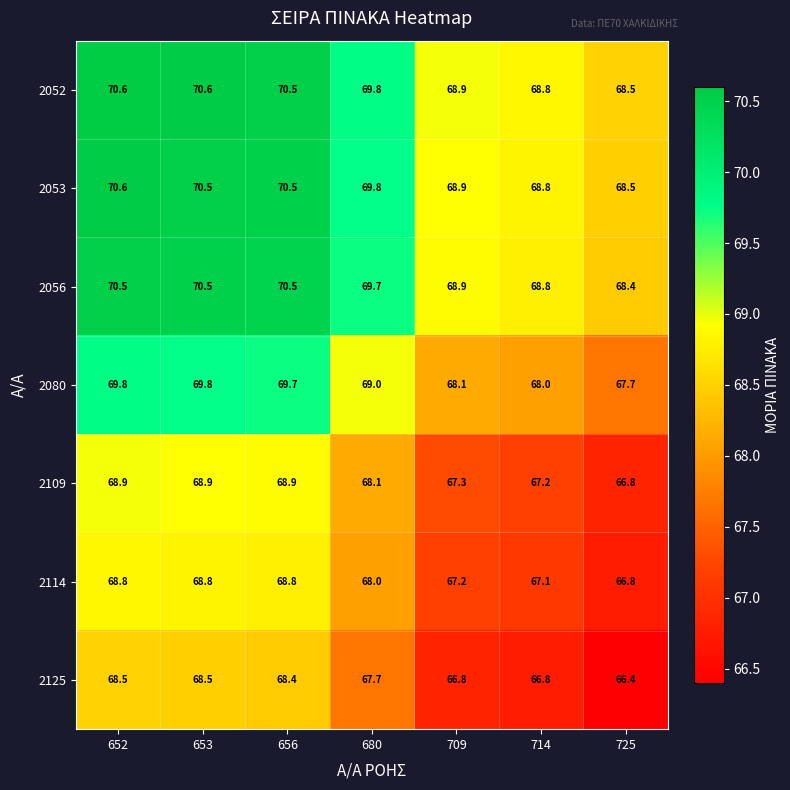

What is the total value across all series at 714?

475.5